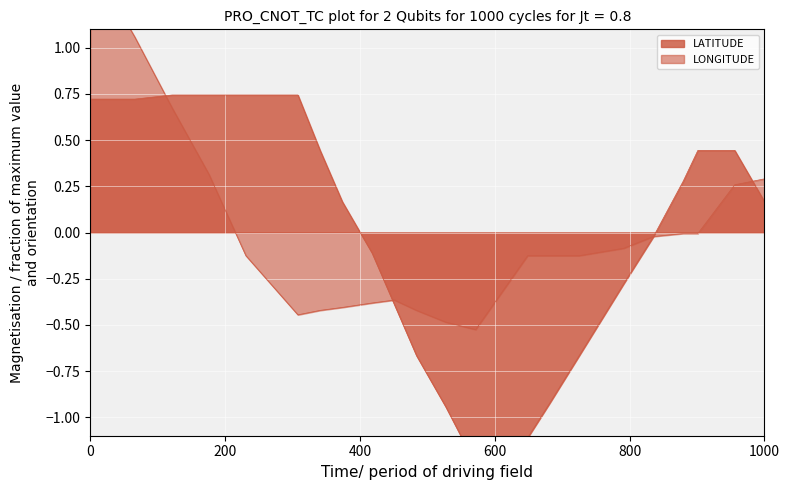

Is the value of LONGITUDE at 4136028 greater than the value of LATITUDE at 4136039?

No